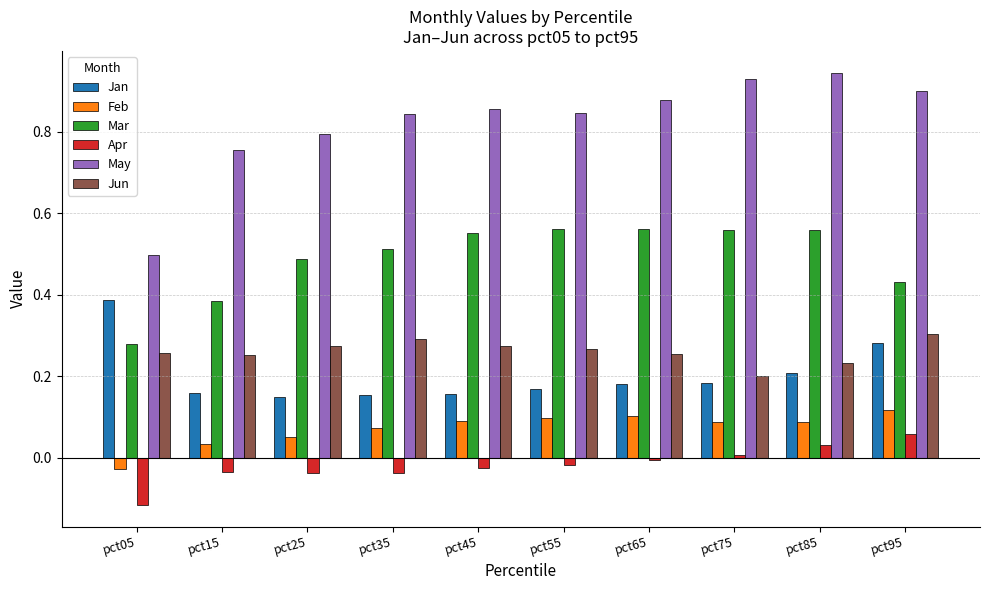

Which series has the largest range (max minus min)?

May